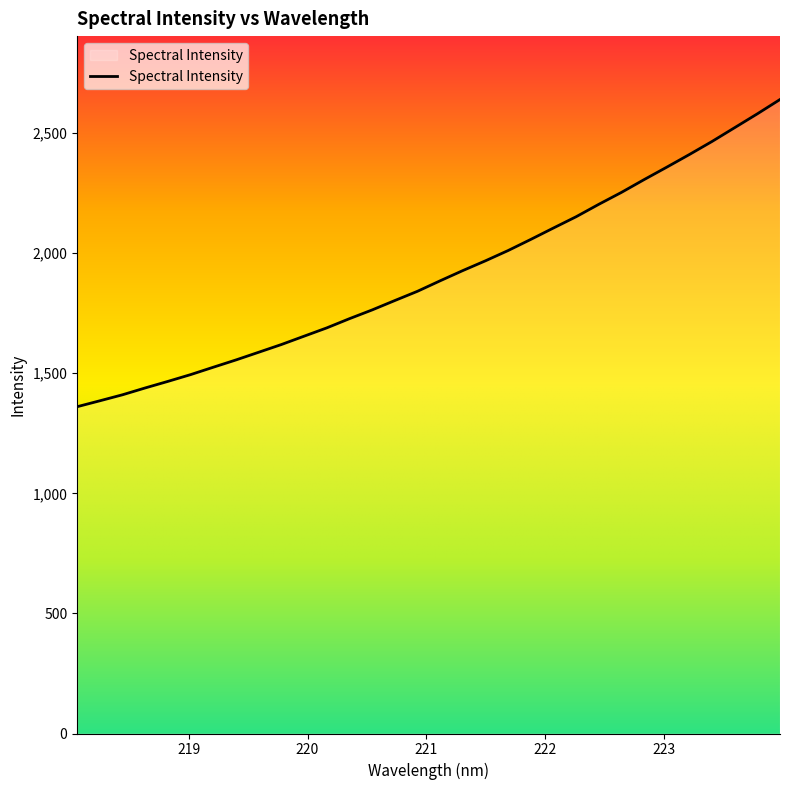

What is the maximum value shown in the chart?

2639.7